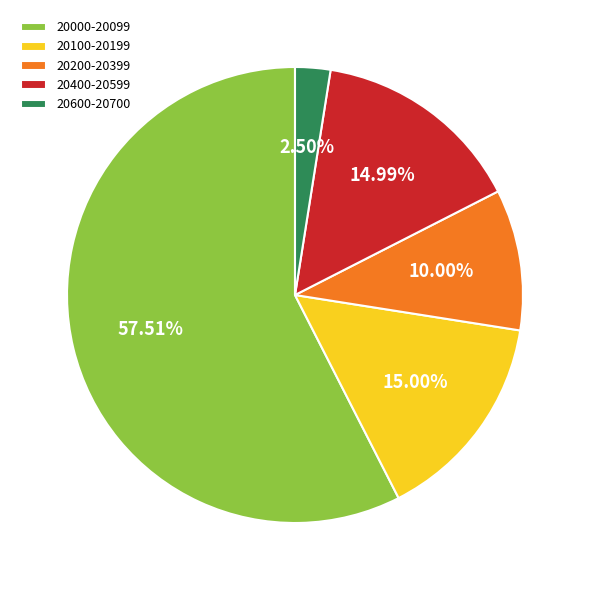

Between 20100-20199 and 20200-20399, which is larger?

20100-20199